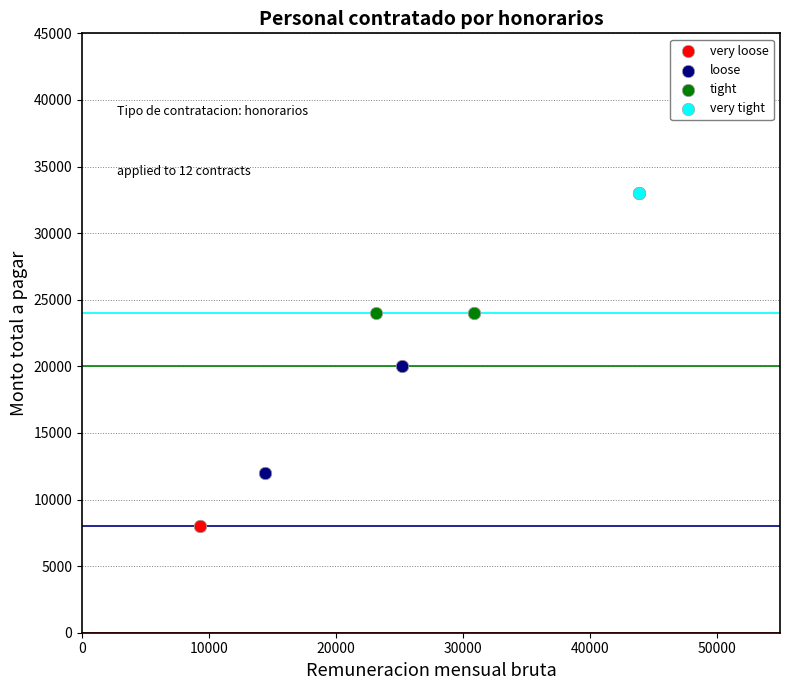

What are all the series names shown in the legend?

very loose, loose, tight, very tight